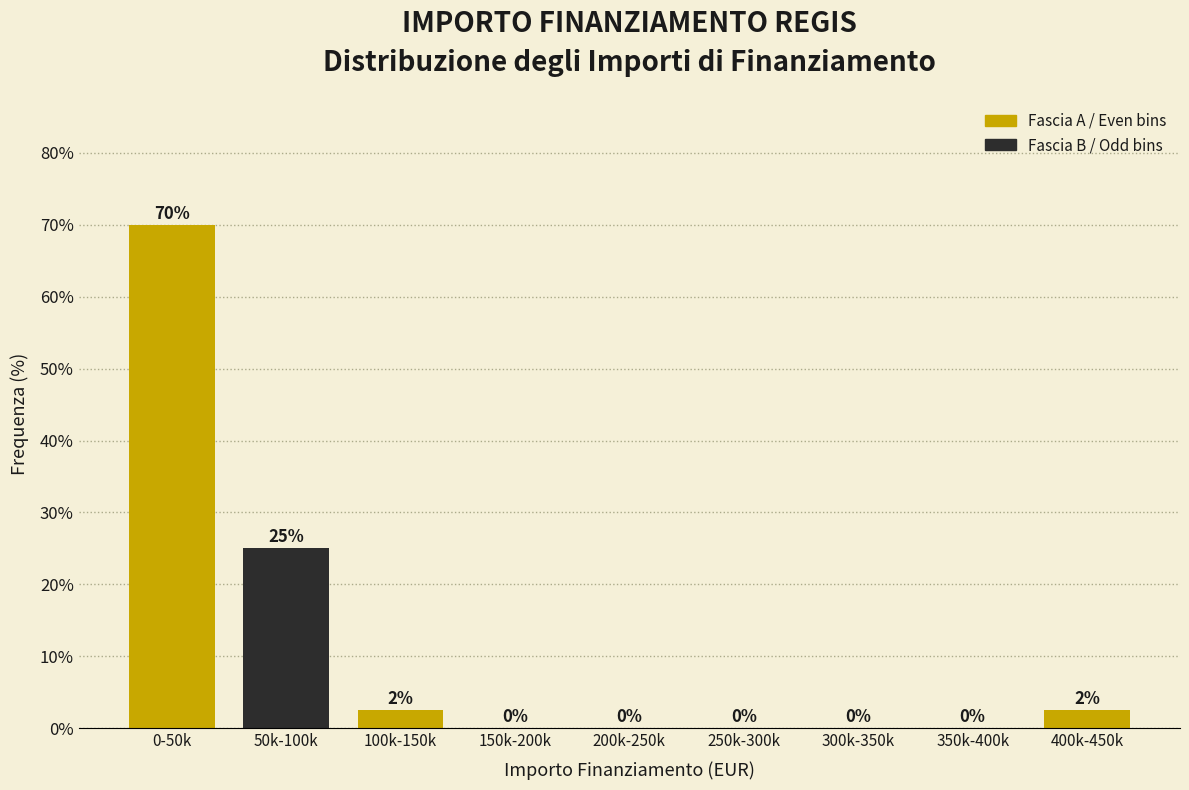

The chart shows a value of 25.0 at 50k-100k. True or false?

True